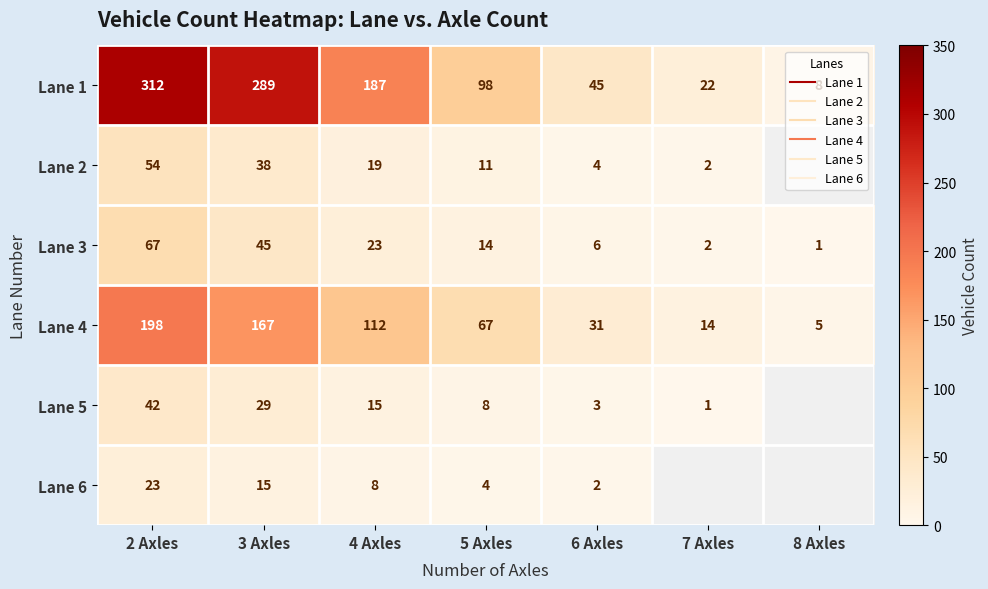

What is the maximum value for Lane 6?

23.0